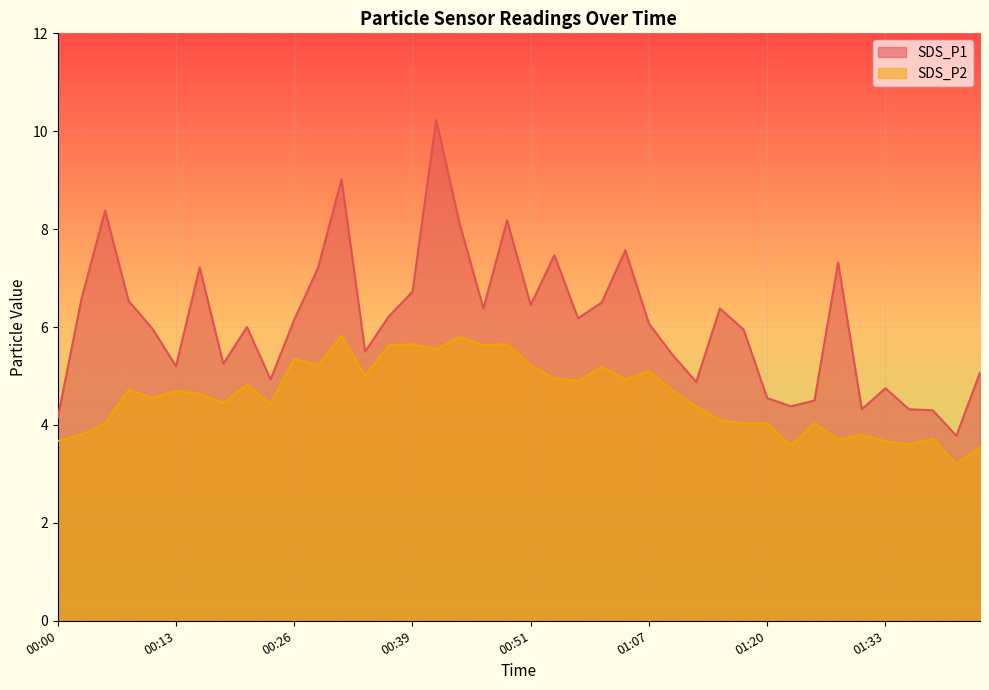

Reading left to right, what are all the values shown in this chart?

SDS_P1: 00:00=4.2	00:03=6.6	00:05=8.4	00:08=6.5	00:11=6.0	00:13=5.2	00:16=7.2	00:18=5.2	00:21=6.0	00:23=4.9	00:26=6.2	00:28=7.2	00:31=9.0	00:33=5.5	00:36=6.2	00:39=6.7	00:41=10.2	00:44=8.1	00:46=6.4	00:49=8.2	00:51=6.5	00:54=7.5	00:56=6.2	00:59=6.5	01:04=7.6	01:07=6.1	01:09=5.4	01:12=4.9	01:15=6.4	01:18=6.0	01:20=4.5	01:23=4.4	01:26=4.5	01:28=7.3	01:31=4.3	01:33=4.8	01:36=4.3	01:38=4.3	01:41=3.8	01:44=5.1
SDS_P2: 00:00=3.7	00:03=3.8	00:05=4.0	00:08=4.7	00:11=4.5	00:13=4.7	00:16=4.6	00:18=4.5	00:21=4.8	00:23=4.4	00:26=5.3	00:28=5.2	00:31=5.8	00:33=5.0	00:36=5.6	00:39=5.7	00:41=5.5	00:44=5.8	00:46=5.6	00:49=5.7	00:51=5.2	00:54=5.0	00:56=4.9	00:59=5.2	01:04=4.9	01:07=5.1	01:09=4.7	01:12=4.4	01:15=4.1	01:18=4.0	01:20=4.0	01:23=3.6	01:26=4.0	01:28=3.7	01:31=3.8	01:33=3.7	01:36=3.6	01:38=3.7	01:41=3.2	01:44=3.5